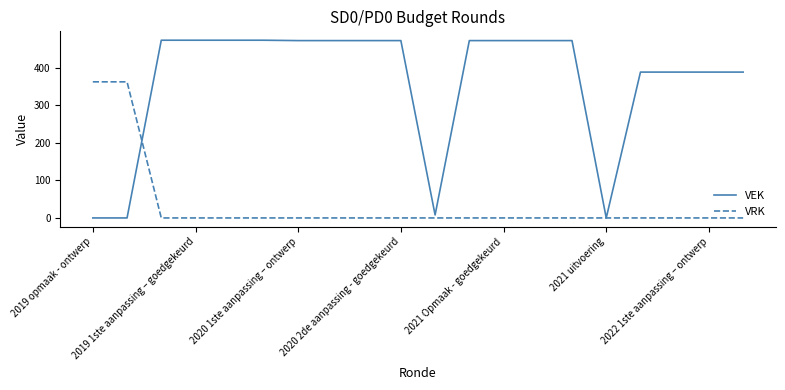

Rank the series by their average value, from lowest to highest.

VRK, VEK